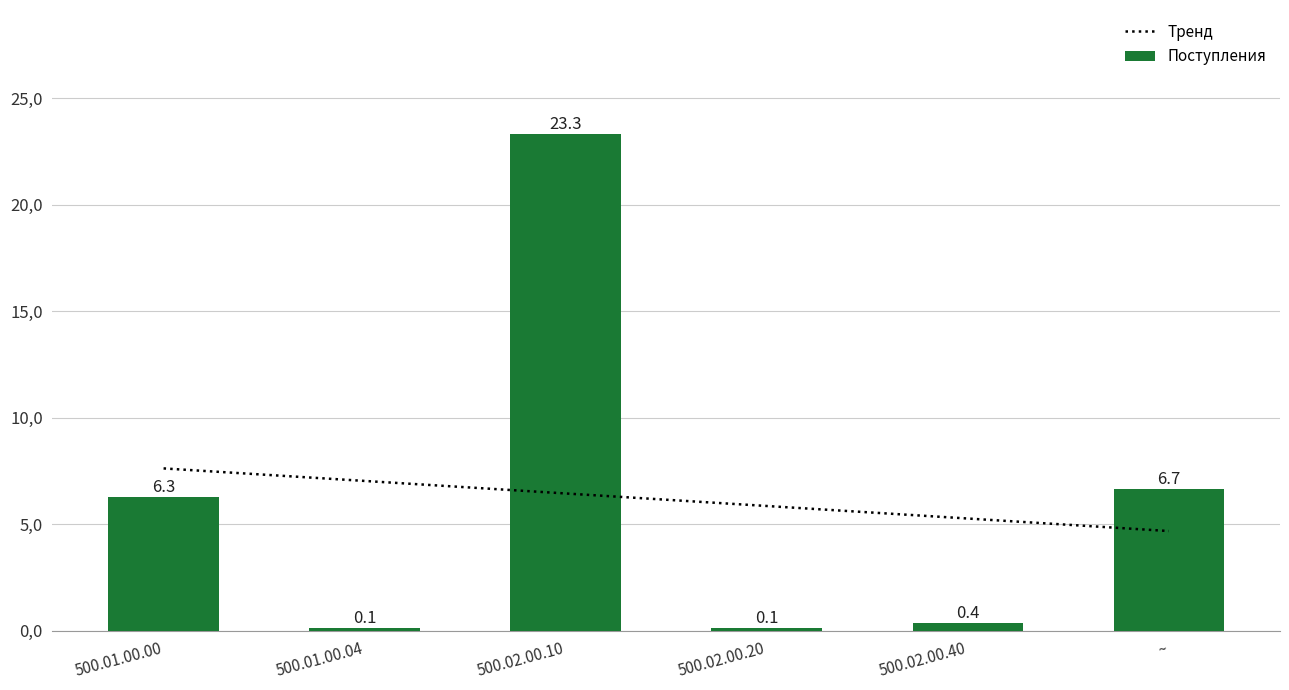

Reading left to right, what are all the values shown in this chart?

6.3	0.1	23.3	0.1	0.4	6.7